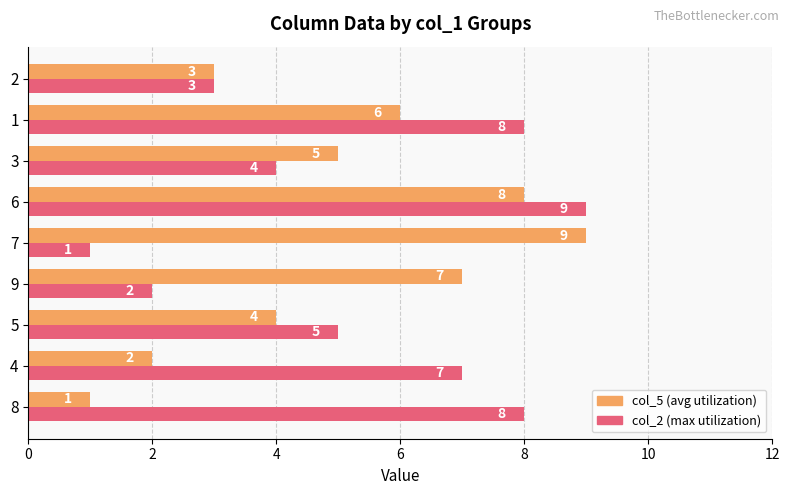

What is the spread (max minus min) of values at 4?

5